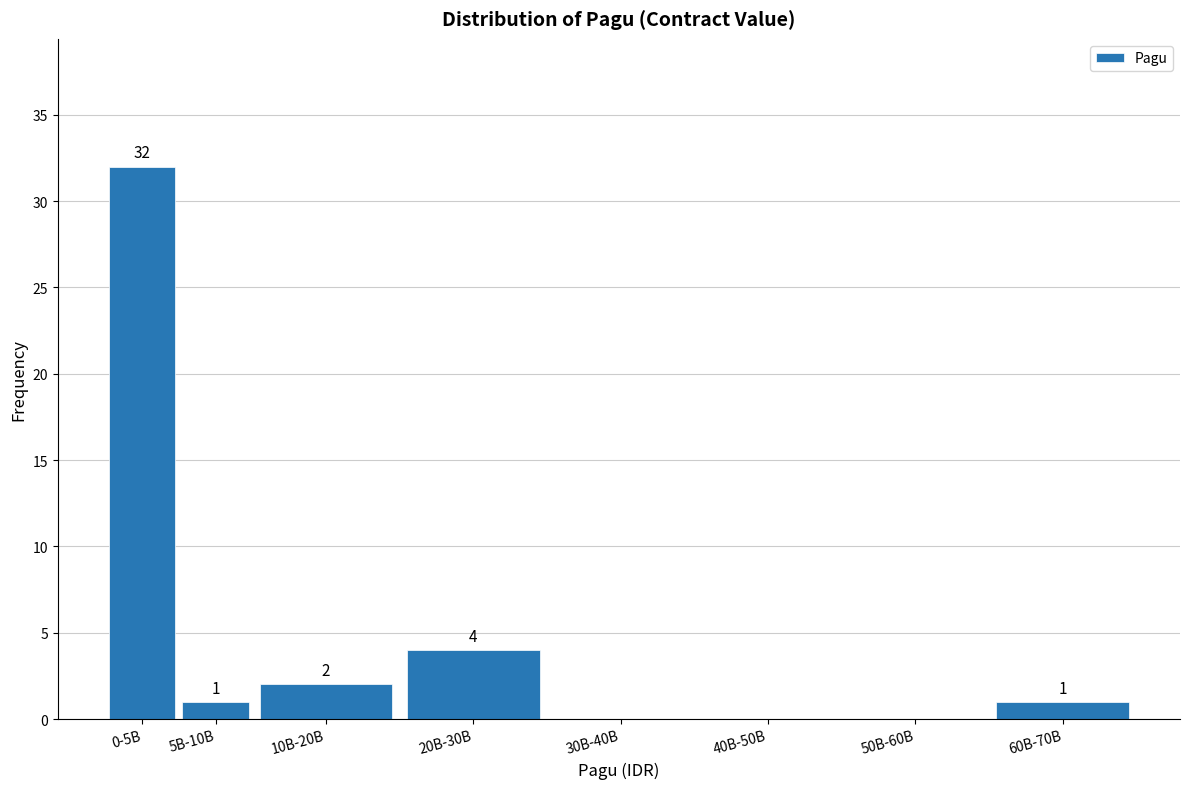

Reading left to right, extract all data points from this chart.

0-5B=32	5B-10B=1	10B-20B=2	20B-30B=4	30B-40B=0	40B-50B=0	50B-60B=0	60B-70B=1